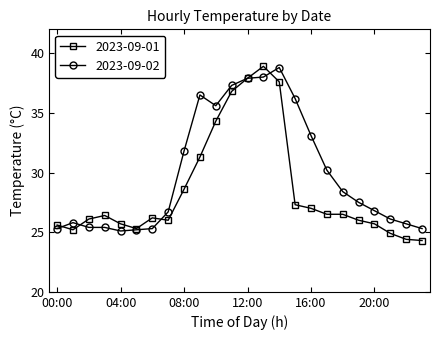

Which series has the largest total across all categories?

2023-09-02